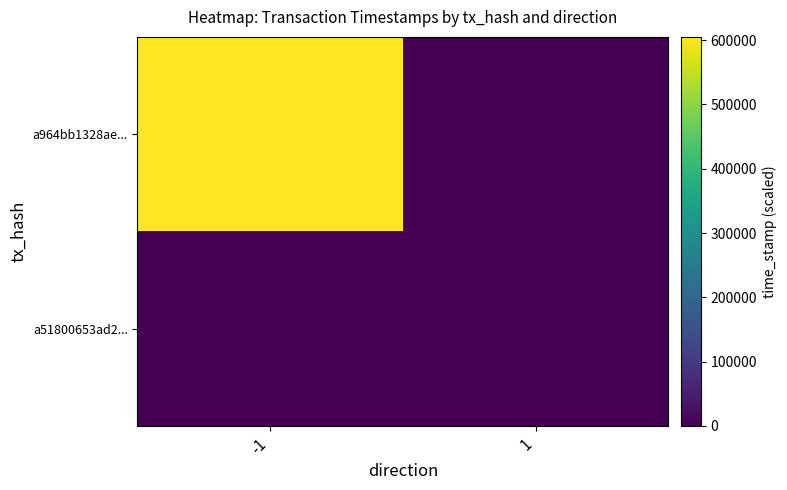

Reading left to right, what are all the values shown in this chart?

a964bb1328ae...: -1=605034	1=0
a51800653ad2...: -1=0	1=1